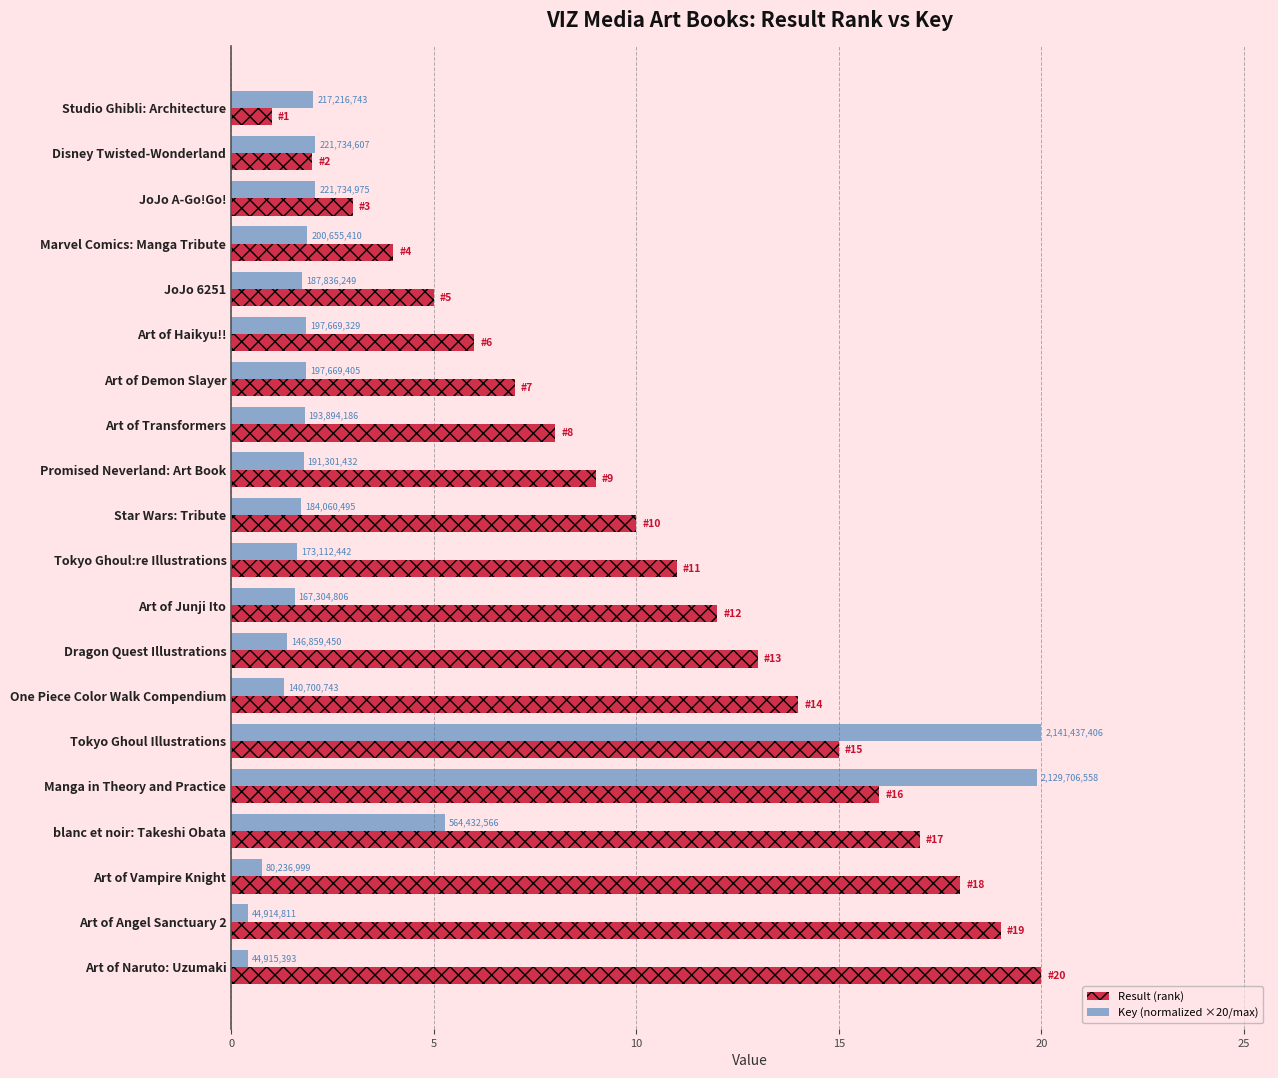

What is the value of the Result (rank) bar at the 12th from the left?

12.0